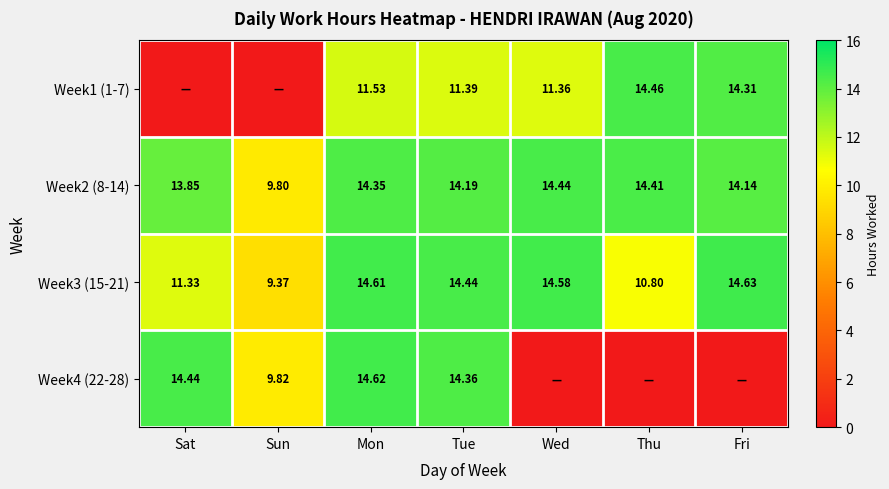

What is the difference between the maximum and minimum values in the Week2 (8-14) series?

4.6